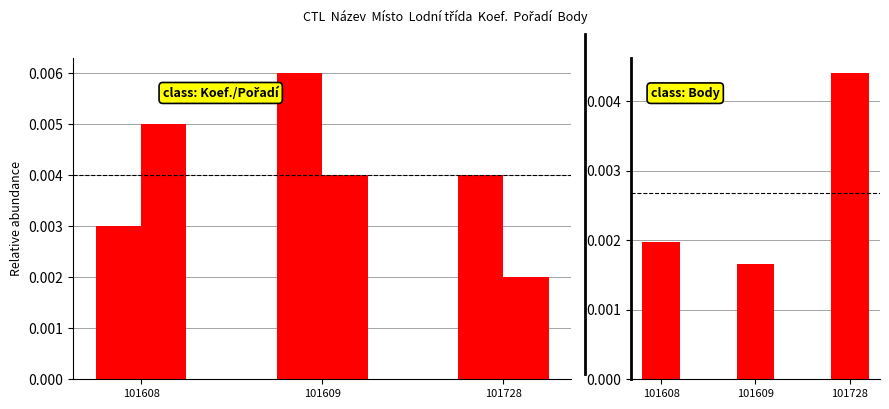

At which label is Koef. closest to 0?

101608